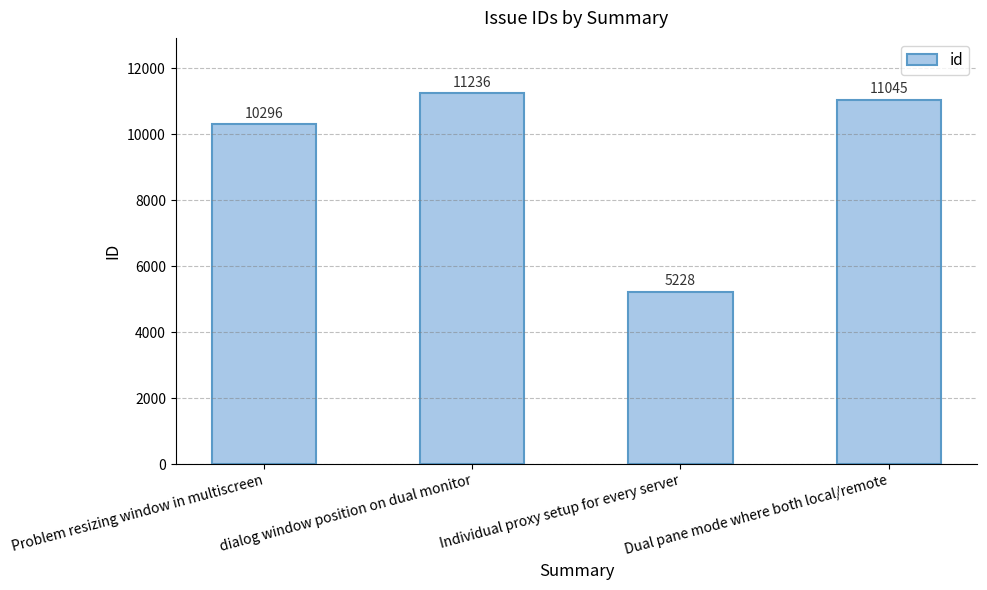

Between Individual proxy setup for every server and Problem resizing window in multiscreen, which is larger?

Problem resizing window in multiscreen